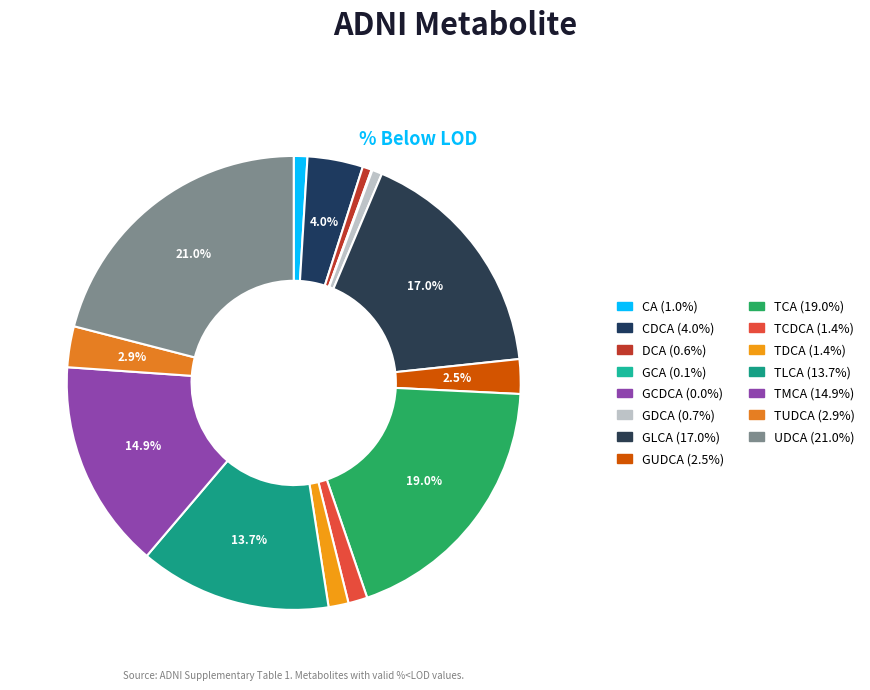

Does TDCA represent more than half of the total?

No